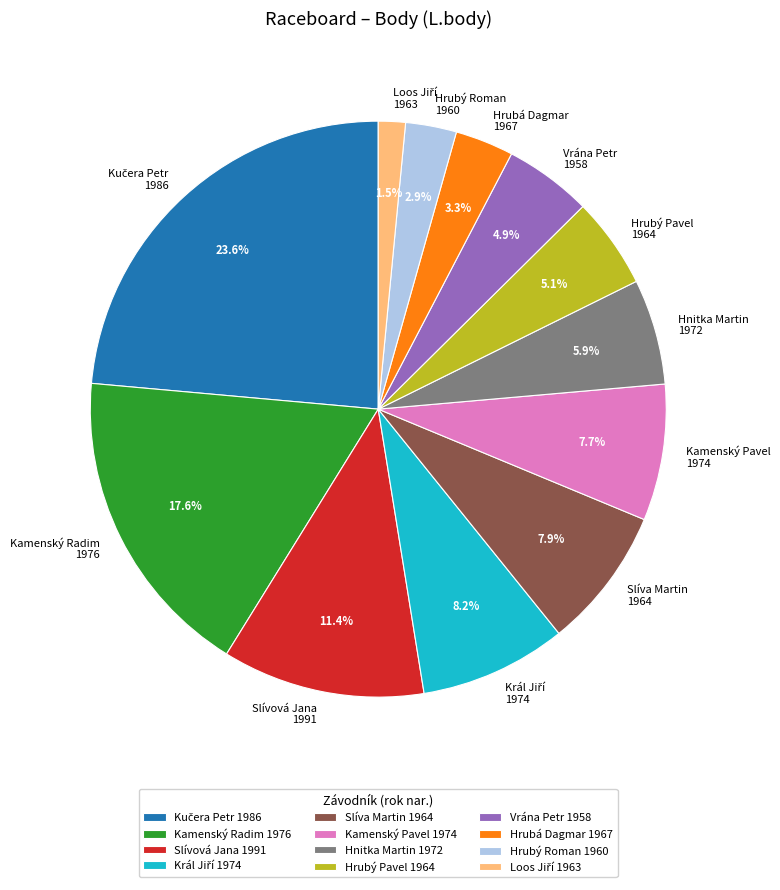

Does any single category account for the majority?

No